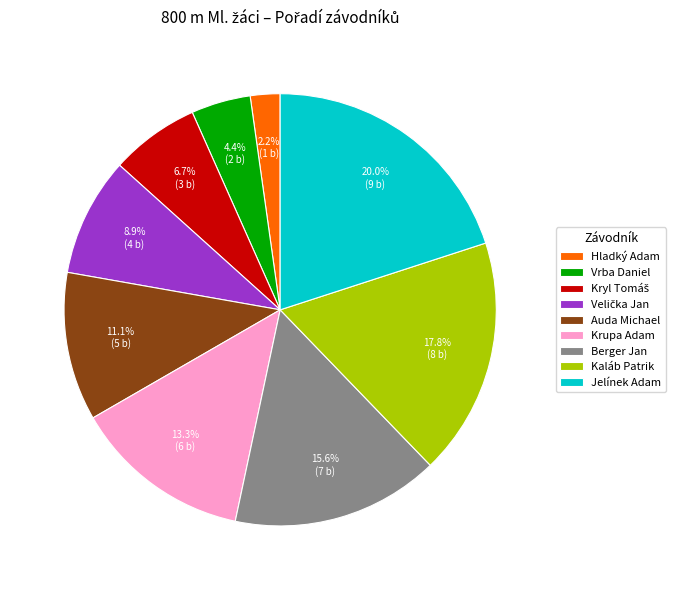

What is the largest slice in the pie chart?

Jelínek Adam